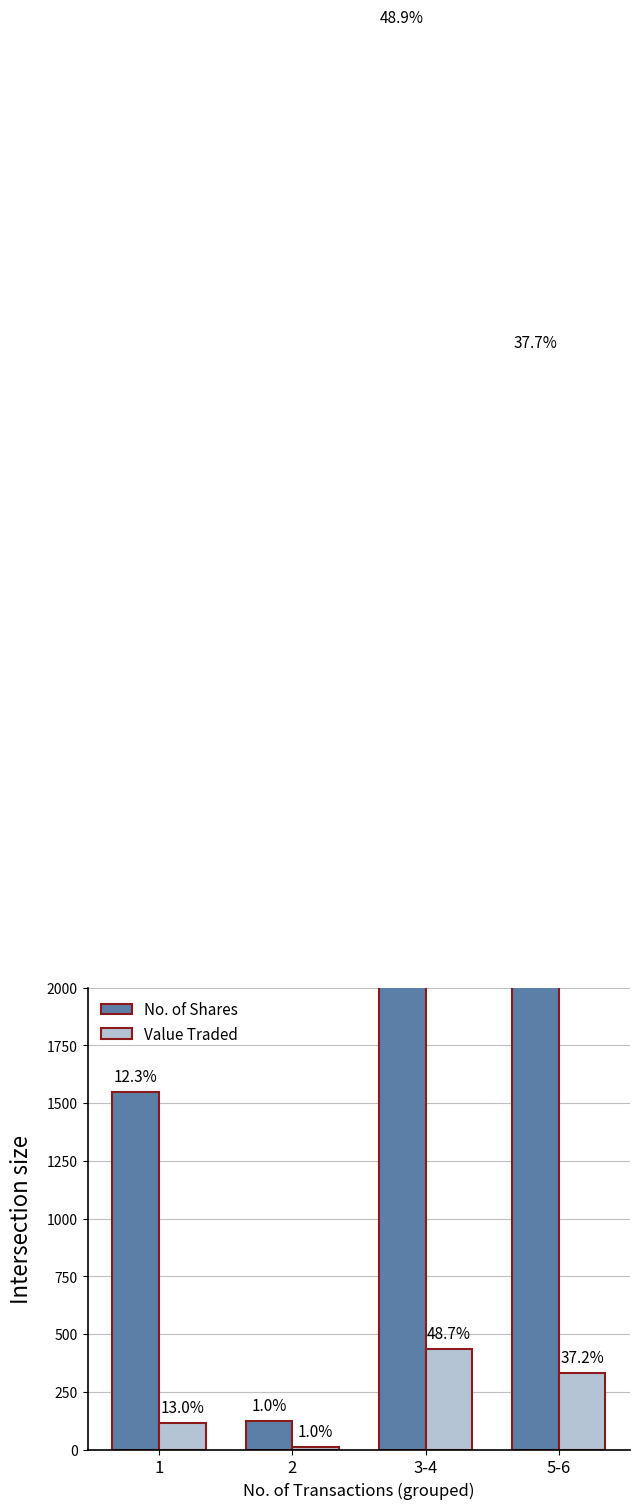

What is the value of the No. of Shares bar at the 1st from the left?

1546